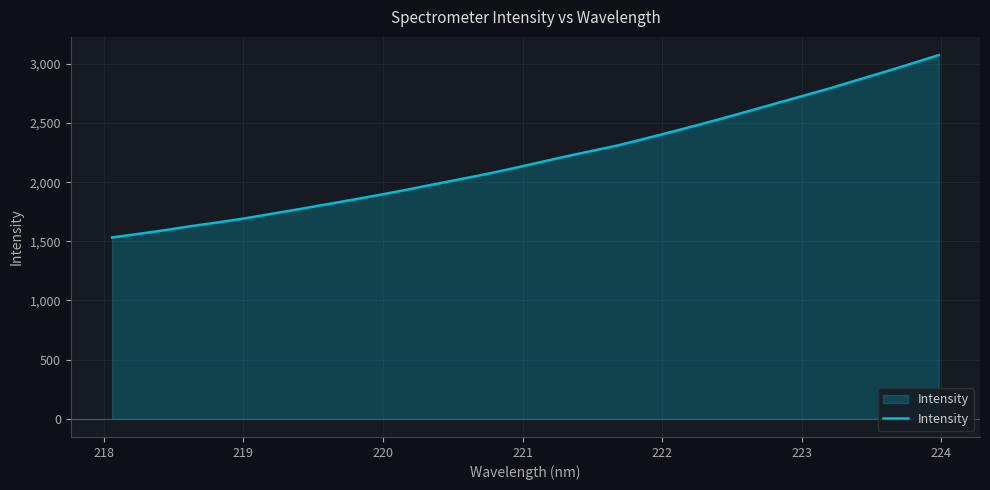

What is the difference between the maximum and minimum values?

1541.7